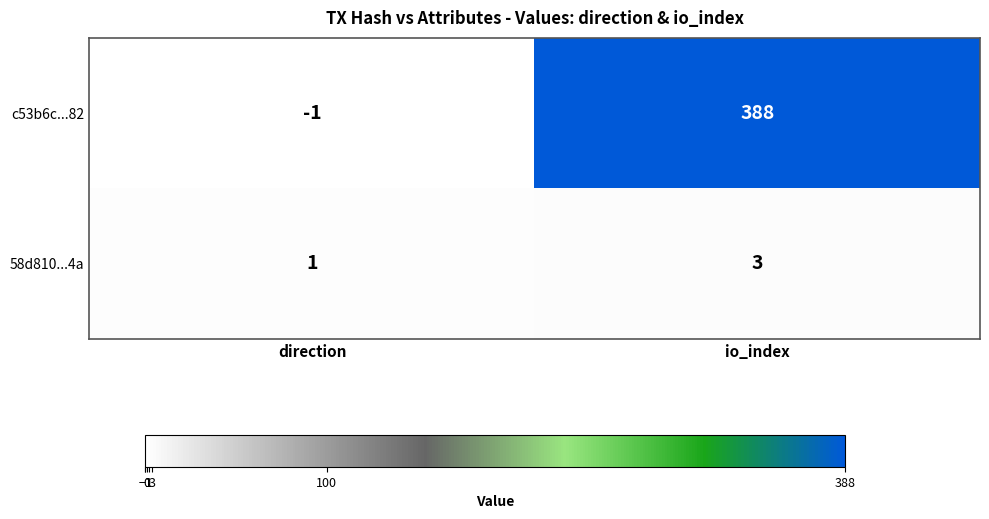

Reading right to left, list all the values displayed in this chart.

c53b6c...82: io_index=388	direction=-1
58d810...4a: io_index=3	direction=1